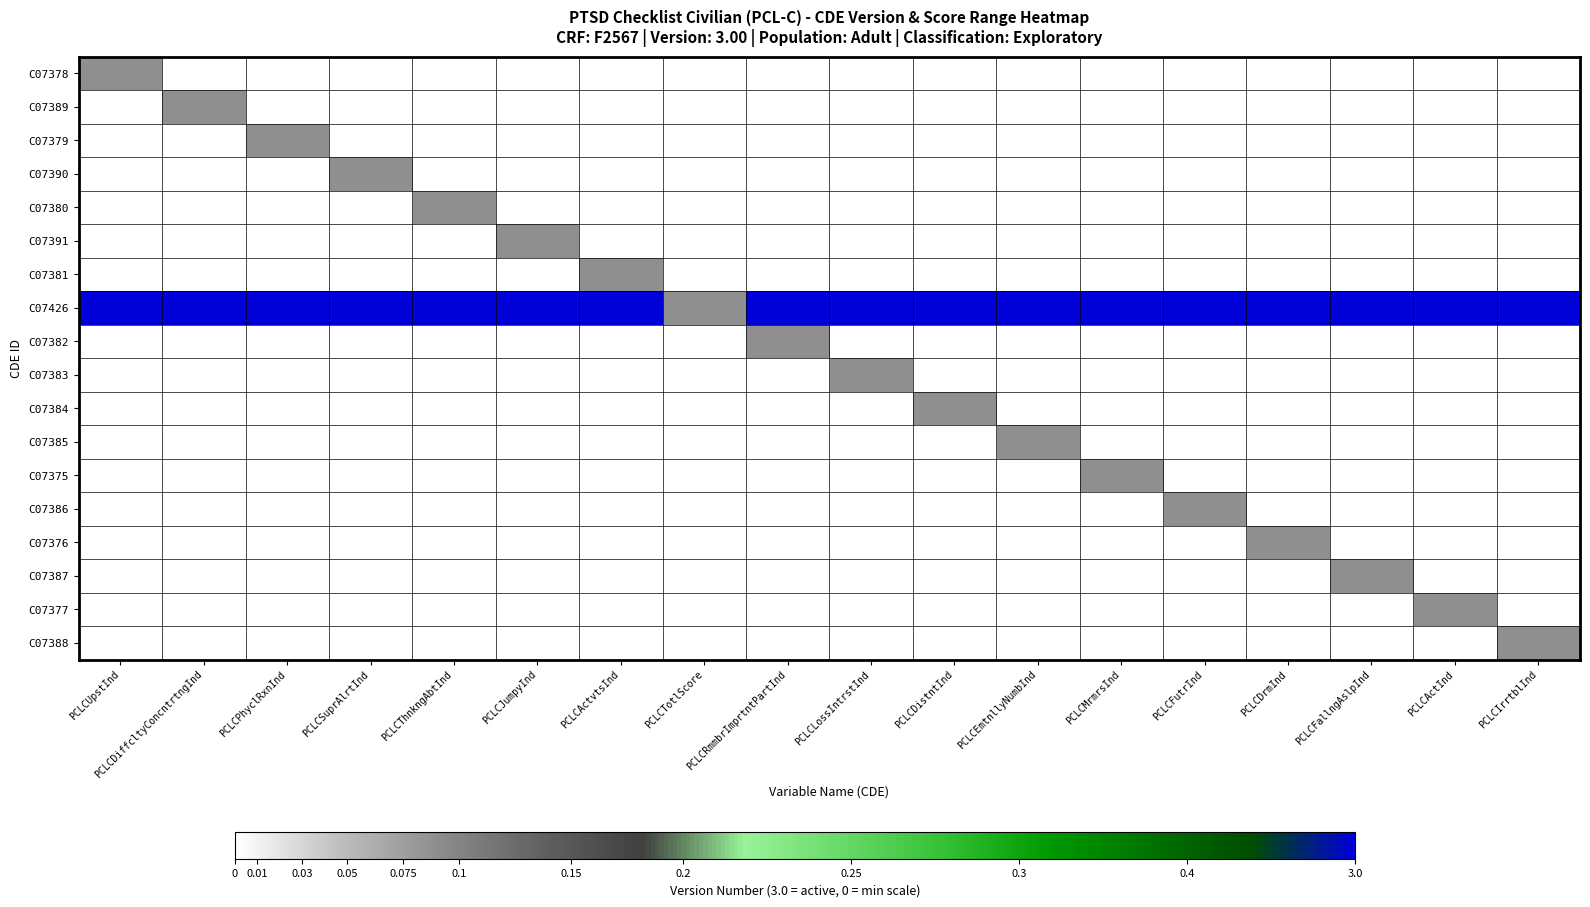

Reading left to right, list all the values displayed in this chart.

C07378: PCLCUpstInd=0.2	PCLCDiffcltyConcntrtngInd=0.0	PCLCPhyclRxnInd=0.0	PCLCSuprAlrtInd=0.0	PCLCThnkngAbtInd=0.0	PCLCJumpyInd=0.0	PCLCActvtsInd=0.0	PCLCTotlScore=0.0	PCLCRmmbrImprtntPartInd=0.0	PCLCLossIntrstInd=0.0	PCLCDistntInd=0.0	PCLCEmtnllyNumbInd=0.0	PCLCMrmrsInd=0.0	PCLCFutrInd=0.0	PCLCDrmInd=0.0	PCLCFallngAslpInd=0.0	PCLCActInd=0.0	PCLCIrrtblInd=0.0
C07389: PCLCUpstInd=0.0	PCLCDiffcltyConcntrtngInd=0.2	PCLCPhyclRxnInd=0.0	PCLCSuprAlrtInd=0.0	PCLCThnkngAbtInd=0.0	PCLCJumpyInd=0.0	PCLCActvtsInd=0.0	PCLCTotlScore=0.0	PCLCRmmbrImprtntPartInd=0.0	PCLCLossIntrstInd=0.0	PCLCDistntInd=0.0	PCLCEmtnllyNumbInd=0.0	PCLCMrmrsInd=0.0	PCLCFutrInd=0.0	PCLCDrmInd=0.0	PCLCFallngAslpInd=0.0	PCLCActInd=0.0	PCLCIrrtblInd=0.0
C07379: PCLCUpstInd=0.0	PCLCDiffcltyConcntrtngInd=0.0	PCLCPhyclRxnInd=0.2	PCLCSuprAlrtInd=0.0	PCLCThnkngAbtInd=0.0	PCLCJumpyInd=0.0	PCLCActvtsInd=0.0	PCLCTotlScore=0.0	PCLCRmmbrImprtntPartInd=0.0	PCLCLossIntrstInd=0.0	PCLCDistntInd=0.0	PCLCEmtnllyNumbInd=0.0	PCLCMrmrsInd=0.0	PCLCFutrInd=0.0	PCLCDrmInd=0.0	PCLCFallngAslpInd=0.0	PCLCActInd=0.0	PCLCIrrtblInd=0.0
C07390: PCLCUpstInd=0.0	PCLCDiffcltyConcntrtngInd=0.0	PCLCPhyclRxnInd=0.0	PCLCSuprAlrtInd=0.2	PCLCThnkngAbtInd=0.0	PCLCJumpyInd=0.0	PCLCActvtsInd=0.0	PCLCTotlScore=0.0	PCLCRmmbrImprtntPartInd=0.0	PCLCLossIntrstInd=0.0	PCLCDistntInd=0.0	PCLCEmtnllyNumbInd=0.0	PCLCMrmrsInd=0.0	PCLCFutrInd=0.0	PCLCDrmInd=0.0	PCLCFallngAslpInd=0.0	PCLCActInd=0.0	PCLCIrrtblInd=0.0
C07380: PCLCUpstInd=0.0	PCLCDiffcltyConcntrtngInd=0.0	PCLCPhyclRxnInd=0.0	PCLCSuprAlrtInd=0.0	PCLCThnkngAbtInd=0.2	PCLCJumpyInd=0.0	PCLCActvtsInd=0.0	PCLCTotlScore=0.0	PCLCRmmbrImprtntPartInd=0.0	PCLCLossIntrstInd=0.0	PCLCDistntInd=0.0	PCLCEmtnllyNumbInd=0.0	PCLCMrmrsInd=0.0	PCLCFutrInd=0.0	PCLCDrmInd=0.0	PCLCFallngAslpInd=0.0	PCLCActInd=0.0	PCLCIrrtblInd=0.0
C07391: PCLCUpstInd=0.0	PCLCDiffcltyConcntrtngInd=0.0	PCLCPhyclRxnInd=0.0	PCLCSuprAlrtInd=0.0	PCLCThnkngAbtInd=0.0	PCLCJumpyInd=0.2	PCLCActvtsInd=0.0	PCLCTotlScore=0.0	PCLCRmmbrImprtntPartInd=0.0	PCLCLossIntrstInd=0.0	PCLCDistntInd=0.0	PCLCEmtnllyNumbInd=0.0	PCLCMrmrsInd=0.0	PCLCFutrInd=0.0	PCLCDrmInd=0.0	PCLCFallngAslpInd=0.0	PCLCActInd=0.0	PCLCIrrtblInd=0.0
C07381: PCLCUpstInd=0.0	PCLCDiffcltyConcntrtngInd=0.0	PCLCPhyclRxnInd=0.0	PCLCSuprAlrtInd=0.0	PCLCThnkngAbtInd=0.0	PCLCJumpyInd=0.0	PCLCActvtsInd=0.2	PCLCTotlScore=0.0	PCLCRmmbrImprtntPartInd=0.0	PCLCLossIntrstInd=0.0	PCLCDistntInd=0.0	PCLCEmtnllyNumbInd=0.0	PCLCMrmrsInd=0.0	PCLCFutrInd=0.0	PCLCDrmInd=0.0	PCLCFallngAslpInd=0.0	PCLCActInd=0.0	PCLCIrrtblInd=0.0
C07426: PCLCUpstInd=1.0	PCLCDiffcltyConcntrtngInd=1.0	PCLCPhyclRxnInd=1.0	PCLCSuprAlrtInd=1.0	PCLCThnkngAbtInd=1.0	PCLCJumpyInd=1.0	PCLCActvtsInd=1.0	PCLCTotlScore=0.2	PCLCRmmbrImprtntPartInd=1.0	PCLCLossIntrstInd=1.0	PCLCDistntInd=1.0	PCLCEmtnllyNumbInd=1.0	PCLCMrmrsInd=1.0	PCLCFutrInd=1.0	PCLCDrmInd=1.0	PCLCFallngAslpInd=1.0	PCLCActInd=1.0	PCLCIrrtblInd=1.0
C07382: PCLCUpstInd=0.0	PCLCDiffcltyConcntrtngInd=0.0	PCLCPhyclRxnInd=0.0	PCLCSuprAlrtInd=0.0	PCLCThnkngAbtInd=0.0	PCLCJumpyInd=0.0	PCLCActvtsInd=0.0	PCLCTotlScore=0.0	PCLCRmmbrImprtntPartInd=0.2	PCLCLossIntrstInd=0.0	PCLCDistntInd=0.0	PCLCEmtnllyNumbInd=0.0	PCLCMrmrsInd=0.0	PCLCFutrInd=0.0	PCLCDrmInd=0.0	PCLCFallngAslpInd=0.0	PCLCActInd=0.0	PCLCIrrtblInd=0.0
C07383: PCLCUpstInd=0.0	PCLCDiffcltyConcntrtngInd=0.0	PCLCPhyclRxnInd=0.0	PCLCSuprAlrtInd=0.0	PCLCThnkngAbtInd=0.0	PCLCJumpyInd=0.0	PCLCActvtsInd=0.0	PCLCTotlScore=0.0	PCLCRmmbrImprtntPartInd=0.0	PCLCLossIntrstInd=0.2	PCLCDistntInd=0.0	PCLCEmtnllyNumbInd=0.0	PCLCMrmrsInd=0.0	PCLCFutrInd=0.0	PCLCDrmInd=0.0	PCLCFallngAslpInd=0.0	PCLCActInd=0.0	PCLCIrrtblInd=0.0
C07384: PCLCUpstInd=0.0	PCLCDiffcltyConcntrtngInd=0.0	PCLCPhyclRxnInd=0.0	PCLCSuprAlrtInd=0.0	PCLCThnkngAbtInd=0.0	PCLCJumpyInd=0.0	PCLCActvtsInd=0.0	PCLCTotlScore=0.0	PCLCRmmbrImprtntPartInd=0.0	PCLCLossIntrstInd=0.0	PCLCDistntInd=0.2	PCLCEmtnllyNumbInd=0.0	PCLCMrmrsInd=0.0	PCLCFutrInd=0.0	PCLCDrmInd=0.0	PCLCFallngAslpInd=0.0	PCLCActInd=0.0	PCLCIrrtblInd=0.0
C07385: PCLCUpstInd=0.0	PCLCDiffcltyConcntrtngInd=0.0	PCLCPhyclRxnInd=0.0	PCLCSuprAlrtInd=0.0	PCLCThnkngAbtInd=0.0	PCLCJumpyInd=0.0	PCLCActvtsInd=0.0	PCLCTotlScore=0.0	PCLCRmmbrImprtntPartInd=0.0	PCLCLossIntrstInd=0.0	PCLCDistntInd=0.0	PCLCEmtnllyNumbInd=0.2	PCLCMrmrsInd=0.0	PCLCFutrInd=0.0	PCLCDrmInd=0.0	PCLCFallngAslpInd=0.0	PCLCActInd=0.0	PCLCIrrtblInd=0.0
C07375: PCLCUpstInd=0.0	PCLCDiffcltyConcntrtngInd=0.0	PCLCPhyclRxnInd=0.0	PCLCSuprAlrtInd=0.0	PCLCThnkngAbtInd=0.0	PCLCJumpyInd=0.0	PCLCActvtsInd=0.0	PCLCTotlScore=0.0	PCLCRmmbrImprtntPartInd=0.0	PCLCLossIntrstInd=0.0	PCLCDistntInd=0.0	PCLCEmtnllyNumbInd=0.0	PCLCMrmrsInd=0.2	PCLCFutrInd=0.0	PCLCDrmInd=0.0	PCLCFallngAslpInd=0.0	PCLCActInd=0.0	PCLCIrrtblInd=0.0
C07386: PCLCUpstInd=0.0	PCLCDiffcltyConcntrtngInd=0.0	PCLCPhyclRxnInd=0.0	PCLCSuprAlrtInd=0.0	PCLCThnkngAbtInd=0.0	PCLCJumpyInd=0.0	PCLCActvtsInd=0.0	PCLCTotlScore=0.0	PCLCRmmbrImprtntPartInd=0.0	PCLCLossIntrstInd=0.0	PCLCDistntInd=0.0	PCLCEmtnllyNumbInd=0.0	PCLCMrmrsInd=0.0	PCLCFutrInd=0.2	PCLCDrmInd=0.0	PCLCFallngAslpInd=0.0	PCLCActInd=0.0	PCLCIrrtblInd=0.0
C07376: PCLCUpstInd=0.0	PCLCDiffcltyConcntrtngInd=0.0	PCLCPhyclRxnInd=0.0	PCLCSuprAlrtInd=0.0	PCLCThnkngAbtInd=0.0	PCLCJumpyInd=0.0	PCLCActvtsInd=0.0	PCLCTotlScore=0.0	PCLCRmmbrImprtntPartInd=0.0	PCLCLossIntrstInd=0.0	PCLCDistntInd=0.0	PCLCEmtnllyNumbInd=0.0	PCLCMrmrsInd=0.0	PCLCFutrInd=0.0	PCLCDrmInd=0.2	PCLCFallngAslpInd=0.0	PCLCActInd=0.0	PCLCIrrtblInd=0.0
C07387: PCLCUpstInd=0.0	PCLCDiffcltyConcntrtngInd=0.0	PCLCPhyclRxnInd=0.0	PCLCSuprAlrtInd=0.0	PCLCThnkngAbtInd=0.0	PCLCJumpyInd=0.0	PCLCActvtsInd=0.0	PCLCTotlScore=0.0	PCLCRmmbrImprtntPartInd=0.0	PCLCLossIntrstInd=0.0	PCLCDistntInd=0.0	PCLCEmtnllyNumbInd=0.0	PCLCMrmrsInd=0.0	PCLCFutrInd=0.0	PCLCDrmInd=0.0	PCLCFallngAslpInd=0.2	PCLCActInd=0.0	PCLCIrrtblInd=0.0
C07377: PCLCUpstInd=0.0	PCLCDiffcltyConcntrtngInd=0.0	PCLCPhyclRxnInd=0.0	PCLCSuprAlrtInd=0.0	PCLCThnkngAbtInd=0.0	PCLCJumpyInd=0.0	PCLCActvtsInd=0.0	PCLCTotlScore=0.0	PCLCRmmbrImprtntPartInd=0.0	PCLCLossIntrstInd=0.0	PCLCDistntInd=0.0	PCLCEmtnllyNumbInd=0.0	PCLCMrmrsInd=0.0	PCLCFutrInd=0.0	PCLCDrmInd=0.0	PCLCFallngAslpInd=0.0	PCLCActInd=0.2	PCLCIrrtblInd=0.0
C07388: PCLCUpstInd=0.0	PCLCDiffcltyConcntrtngInd=0.0	PCLCPhyclRxnInd=0.0	PCLCSuprAlrtInd=0.0	PCLCThnkngAbtInd=0.0	PCLCJumpyInd=0.0	PCLCActvtsInd=0.0	PCLCTotlScore=0.0	PCLCRmmbrImprtntPartInd=0.0	PCLCLossIntrstInd=0.0	PCLCDistntInd=0.0	PCLCEmtnllyNumbInd=0.0	PCLCMrmrsInd=0.0	PCLCFutrInd=0.0	PCLCDrmInd=0.0	PCLCFallngAslpInd=0.0	PCLCActInd=0.0	PCLCIrrtblInd=0.2